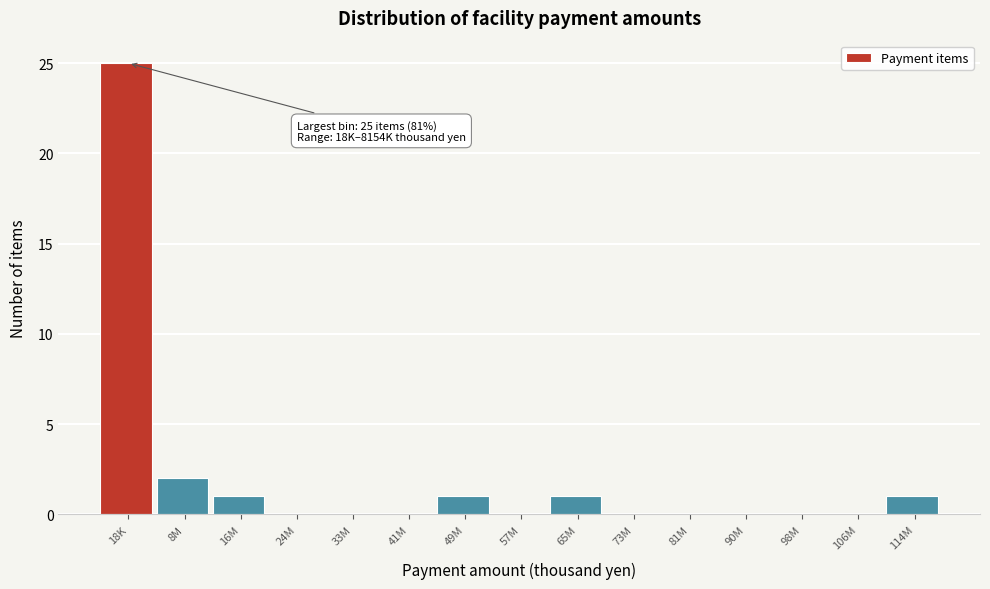

Reading left to right, extract all data points from this chart.

18K=25	8M=2	16M=1	24M=0	33M=0	41M=0	49M=1	57M=0	65M=1	73M=0	81M=0	90M=0	98M=0	106M=0	114M=1